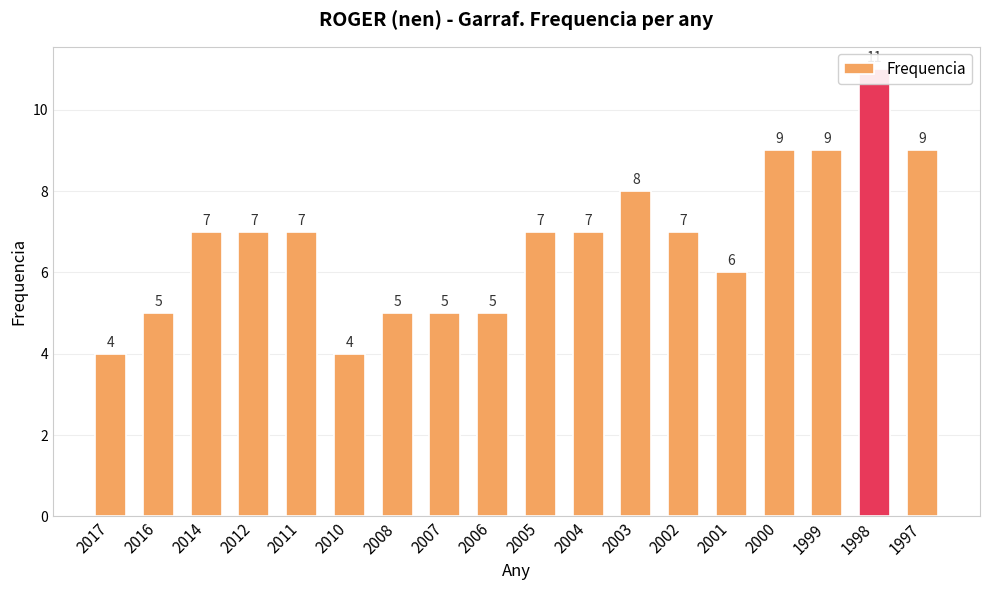

True or false: the data shows 10 at 2011.

False